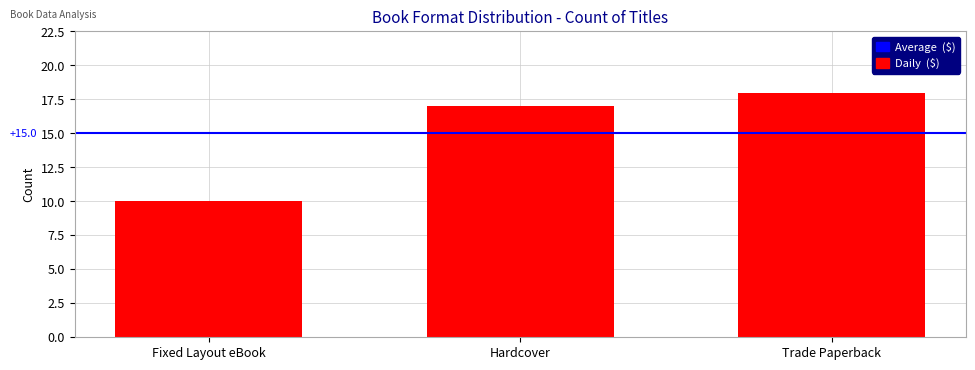

Which has a higher value, Trade Paperback or Fixed Layout eBook?

Trade Paperback